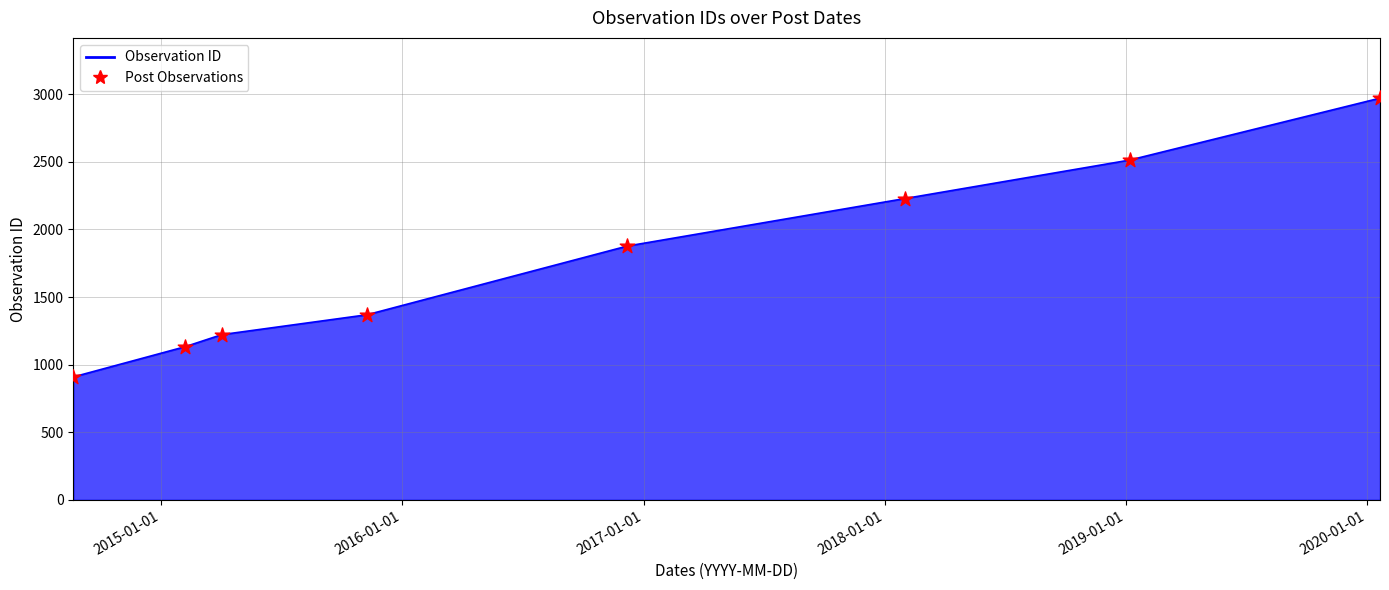

What is the minimum value shown in the chart?

909